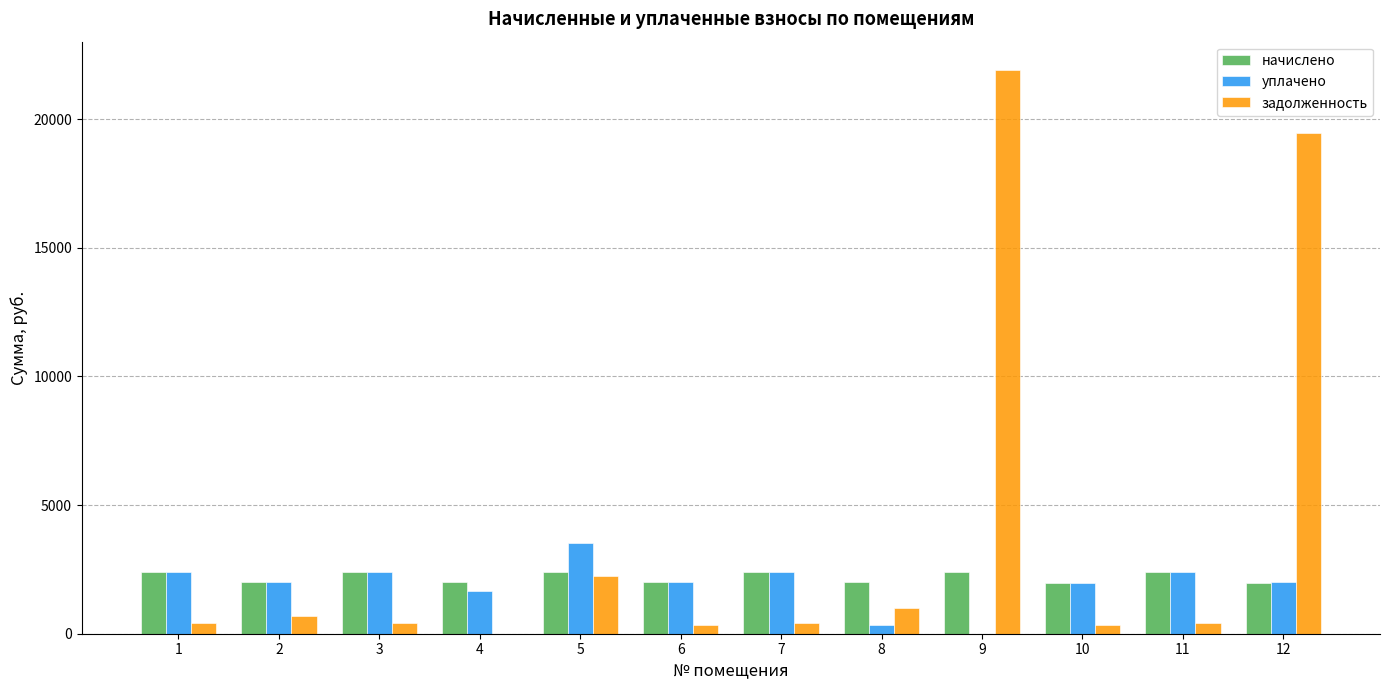

Is the value of задолженность at 4 greater than the value of уплачено at 4?

No